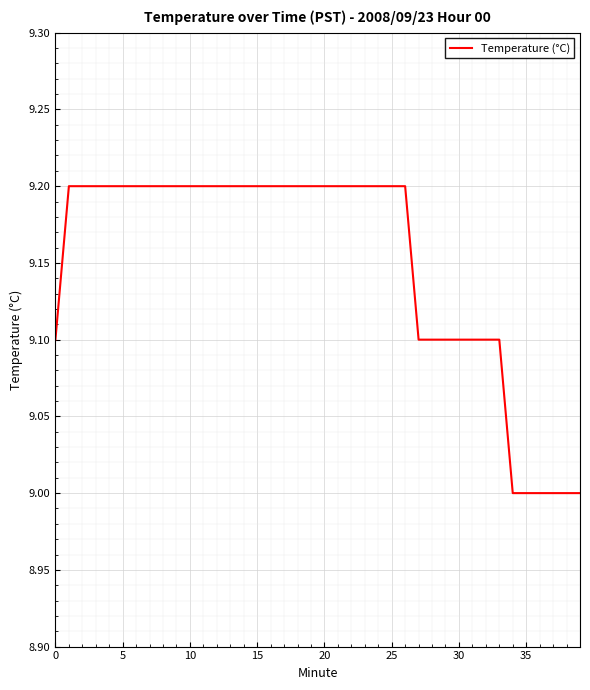

What is the maximum value shown in the chart?

9.2